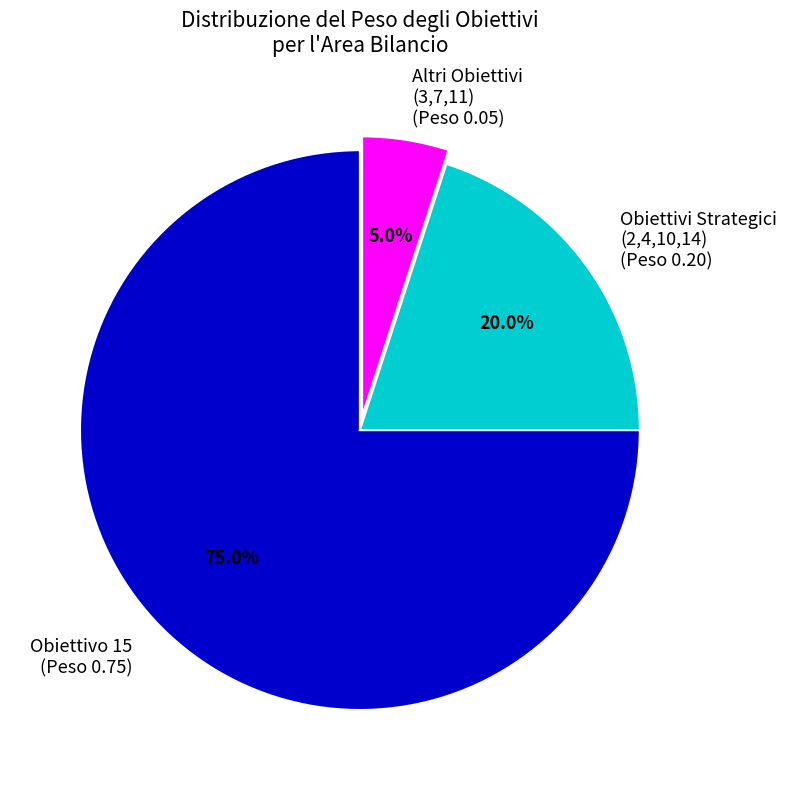

Which category accounts for the majority?

Obiettivo 15 (Peso 0.75)